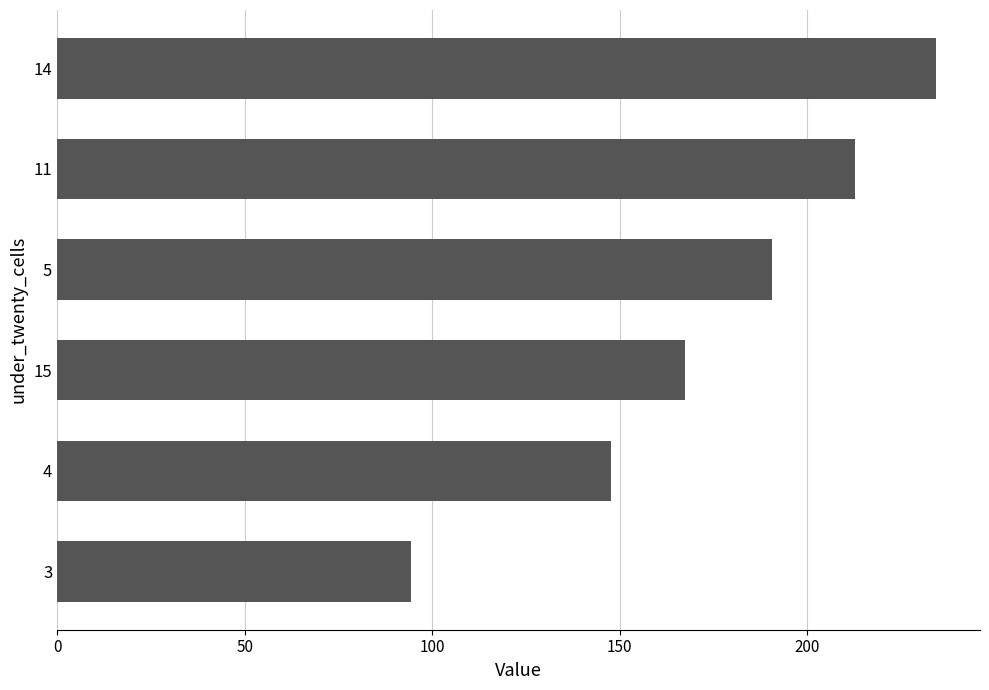

Which has a higher value, 11 or 4?

11